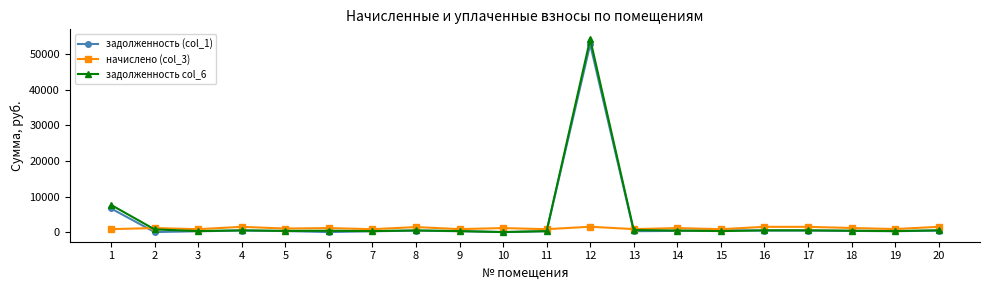

True or false: задолженность (col_1) has more than 0 points higher than both neighbors.

True